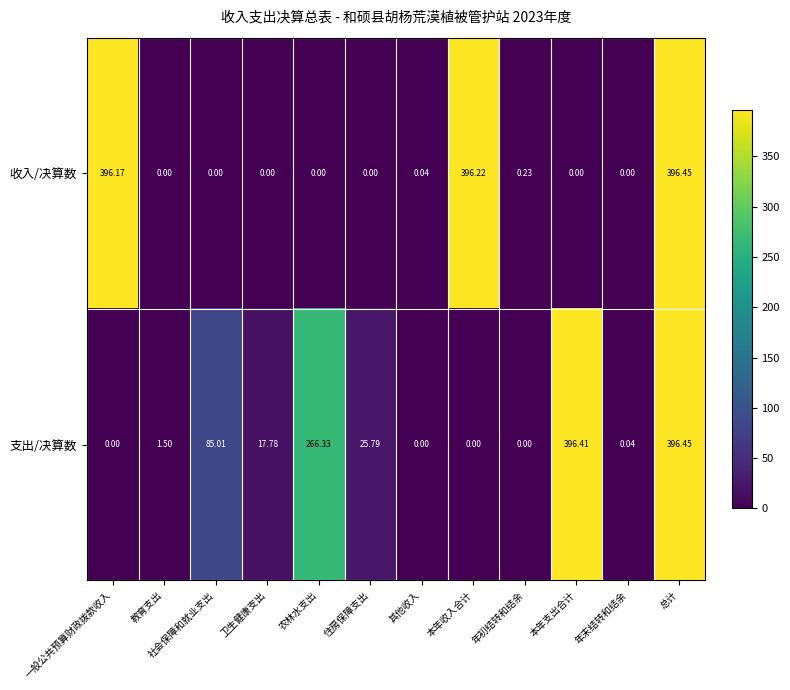

At which label does 支出/决算数 first exceed 17?

社会保障和就业支出